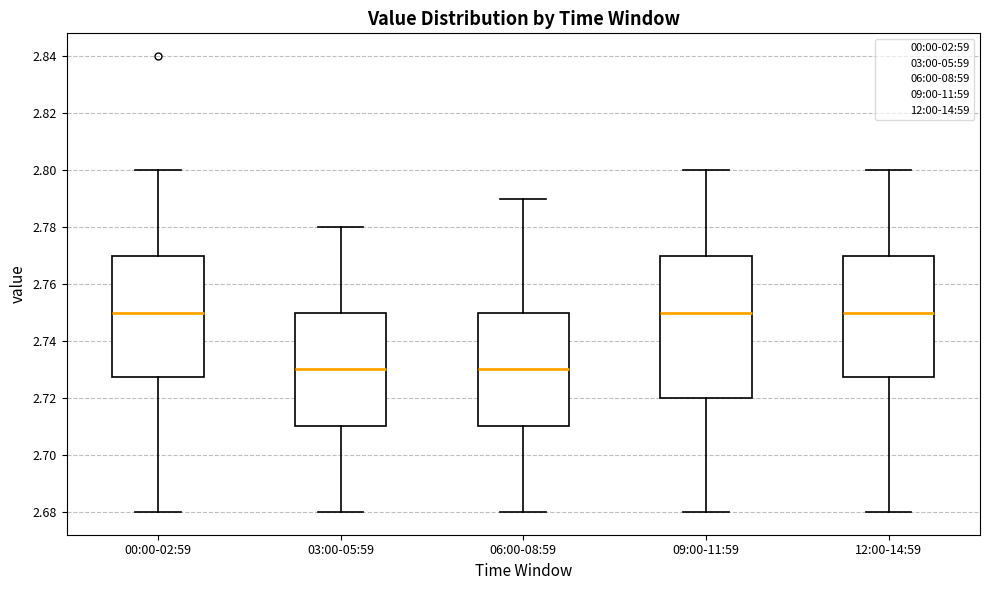

Comparing the boxes themselves (not the whiskers), which one is the tallest?

09:00-11:59